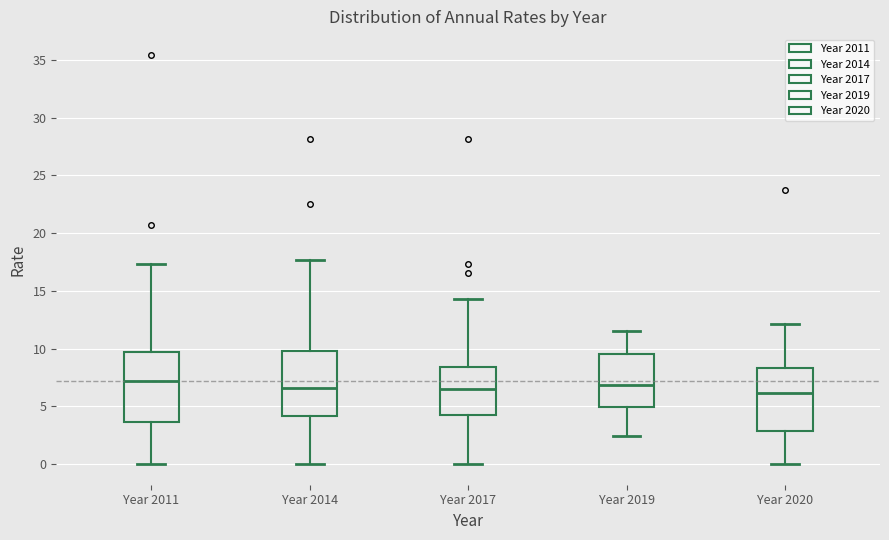

Reading left to right, transcribe this box plot: for each box, give where its median line is, the range the box spans, and where its two whiskers end, as read against the y-axis. The values are not printed on the chart, so give them approximately, as read against the axis.

Year 2011: median 7.0, box 3.5 to 9.5, whiskers 0.0 to 17.5
Year 2014: median 6.5, box 4.0 to 10.0, whiskers 0.0 to 17.5
Year 2017: median 6.5, box 4.0 to 8.5, whiskers 0.0 to 14.5
Year 2019: median 7.0, box 5.0 to 9.5, whiskers 2.5 to 11.5
Year 2020: median 6.0, box 3.0 to 8.5, whiskers 0.0 to 12.0